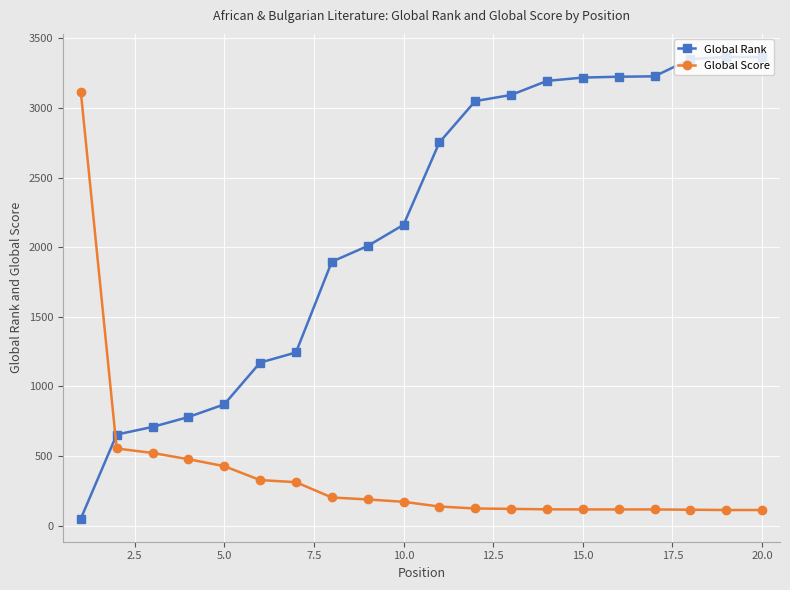

How many values in the Global Score series are below 171?

10